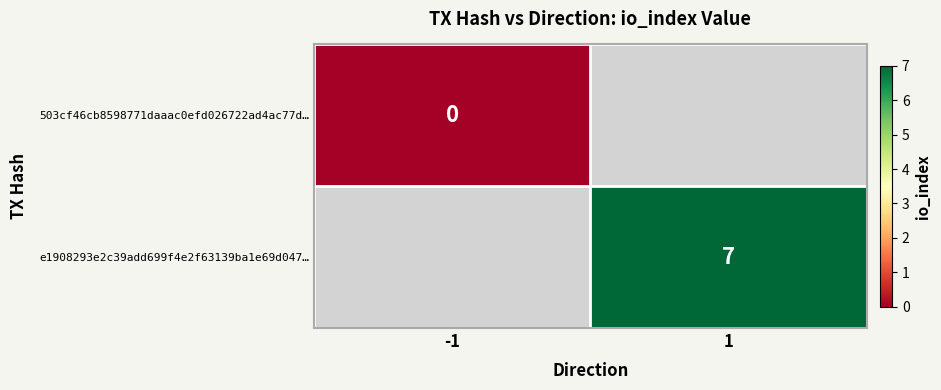

The value of e1908293e2c39add699f4e2f63139ba1e69d047… at 1 is 3. True or false?

False